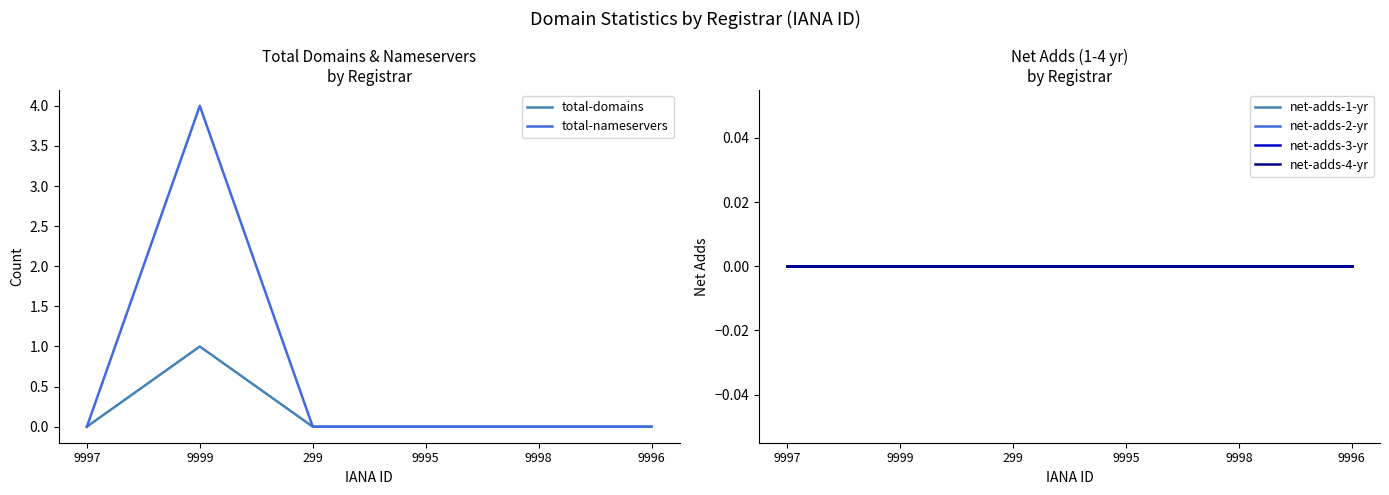

Reading right to left, extract all data points from this chart.

total-domains: 0	0	0	0	1	0
total-nameservers: 0	0	0	0	4	0
net-adds-1-yr: 0	0	0	0	0	0
net-adds-2-yr: 0	0	0	0	0	0
net-adds-3-yr: 0	0	0	0	0	0
net-adds-4-yr: 0	0	0	0	0	0